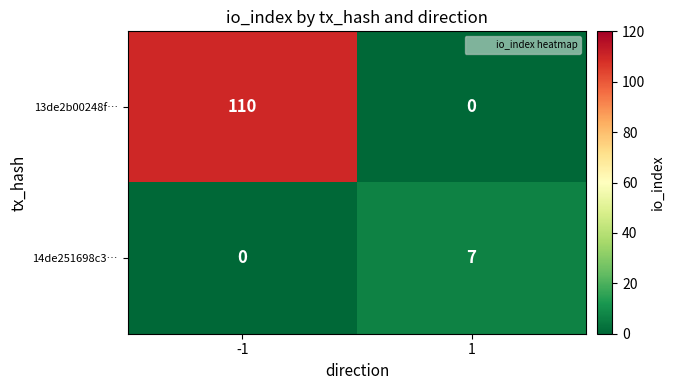

Which series has the widest spread of values?

13de2b00248f…